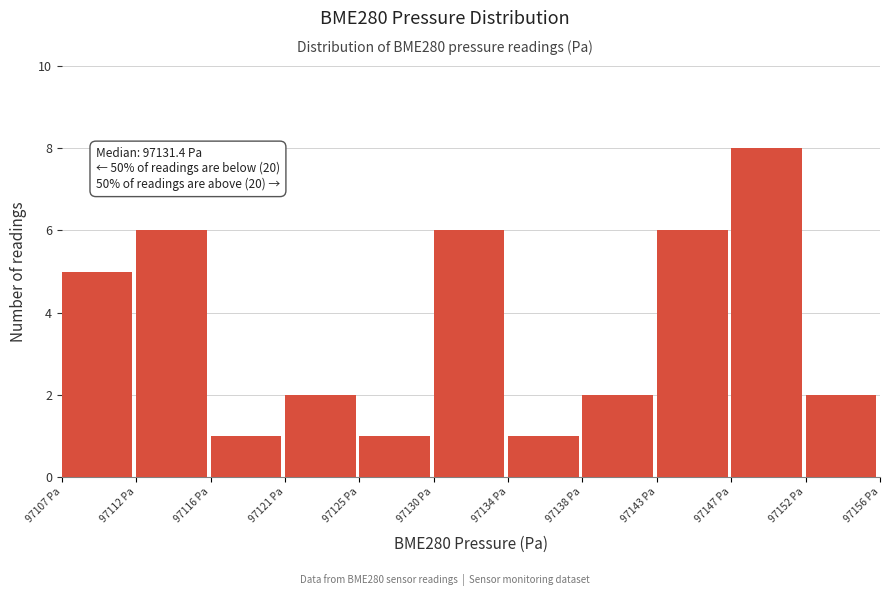

Reading left to right, list all the values displayed in this chart.

97107 Pa=5	97112 Pa=6	97116 Pa=1	97121 Pa=2	97125 Pa=1	97130 Pa=6	97134 Pa=1	97138 Pa=2	97143 Pa=6	97147 Pa=8	97152 Pa=2